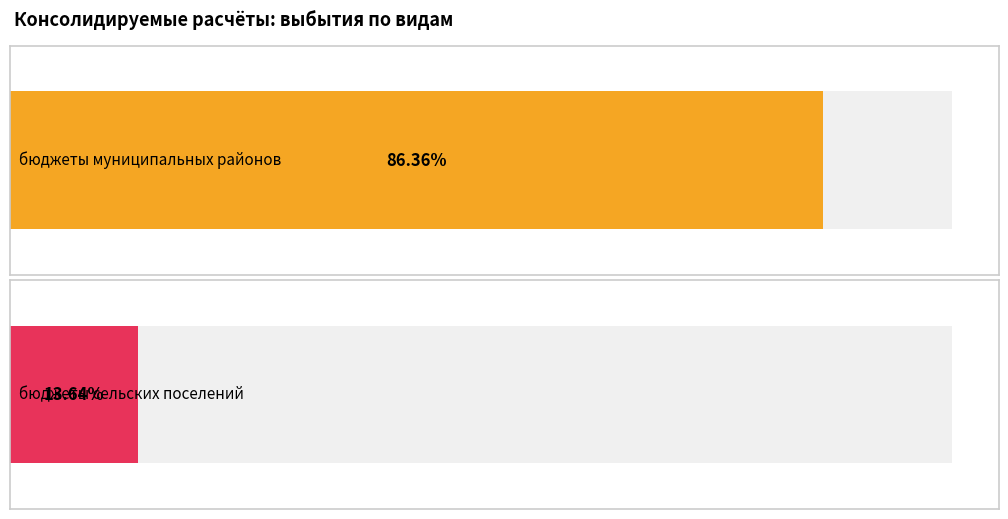

Rank the series at Иные межбюджетные трансферты from highest to lowest value.

бюджеты муниципальных районов, бюджеты сельских поселений